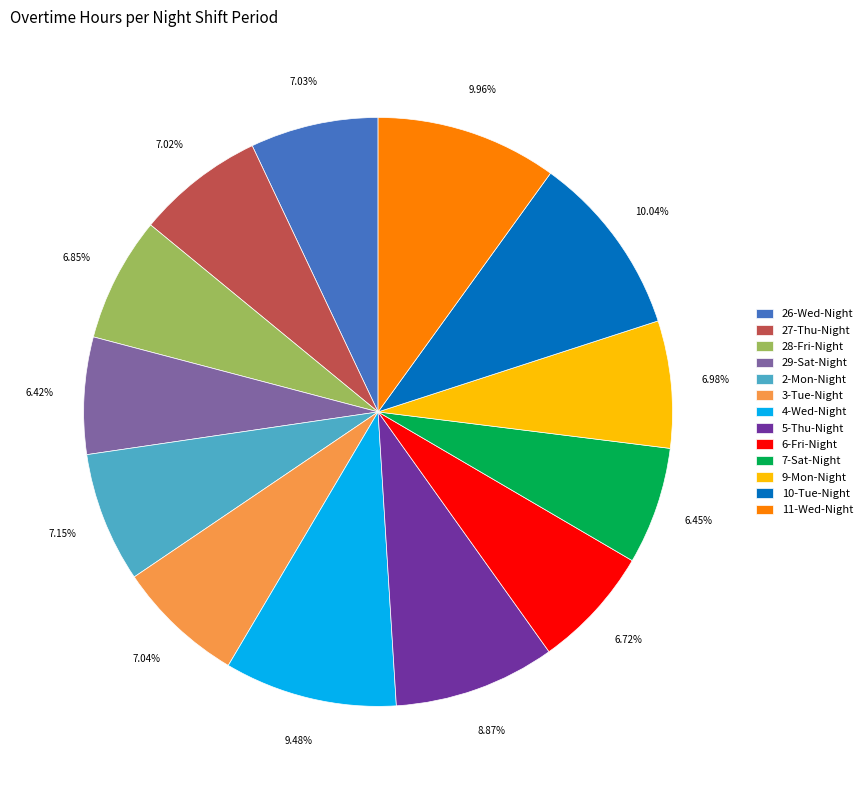

Combined, do 9-Mon-Night and 28-Fri-Night account for over 50%?

No